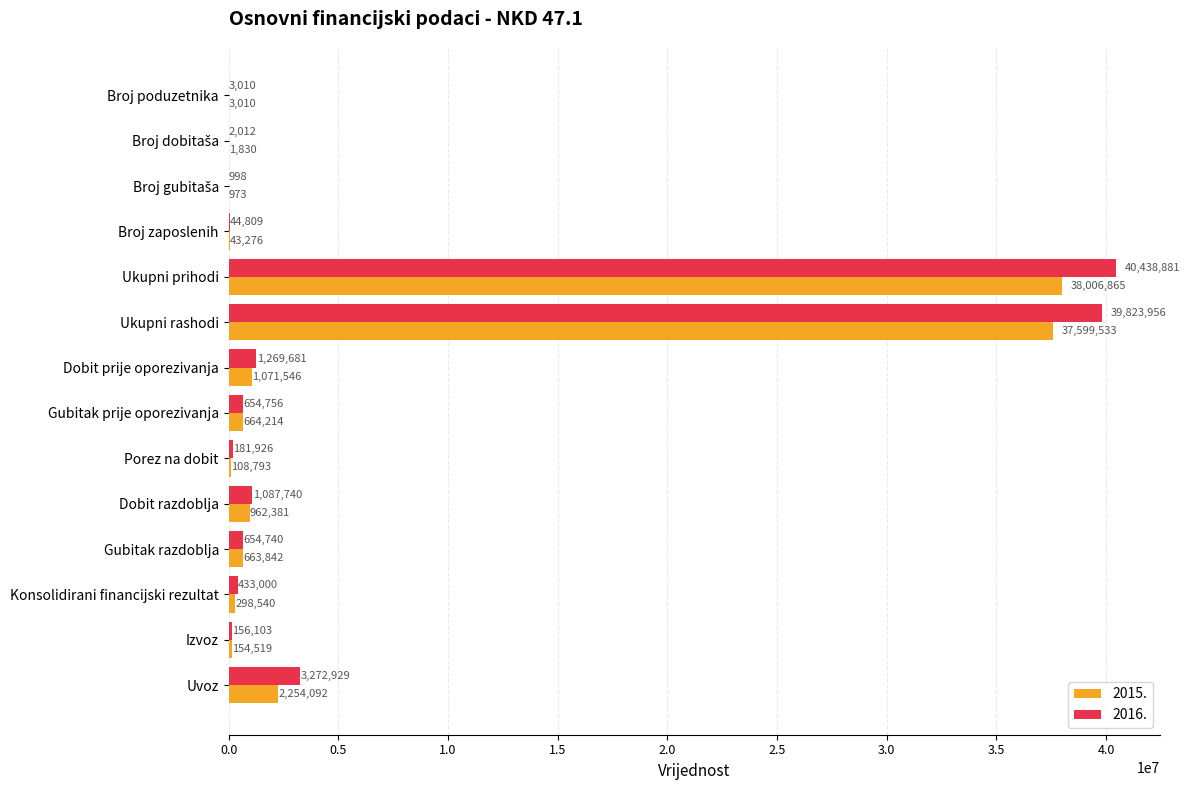

At which category does the chart reach its peak across all series?

Ukupni prihodi